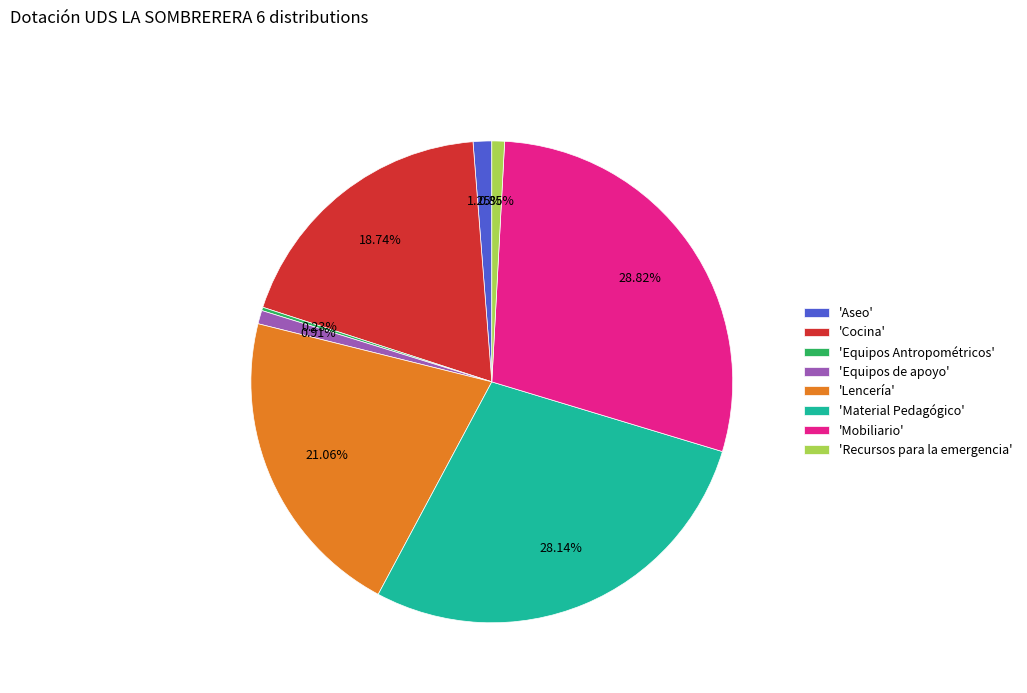

Is there a majority slice in this chart?

No